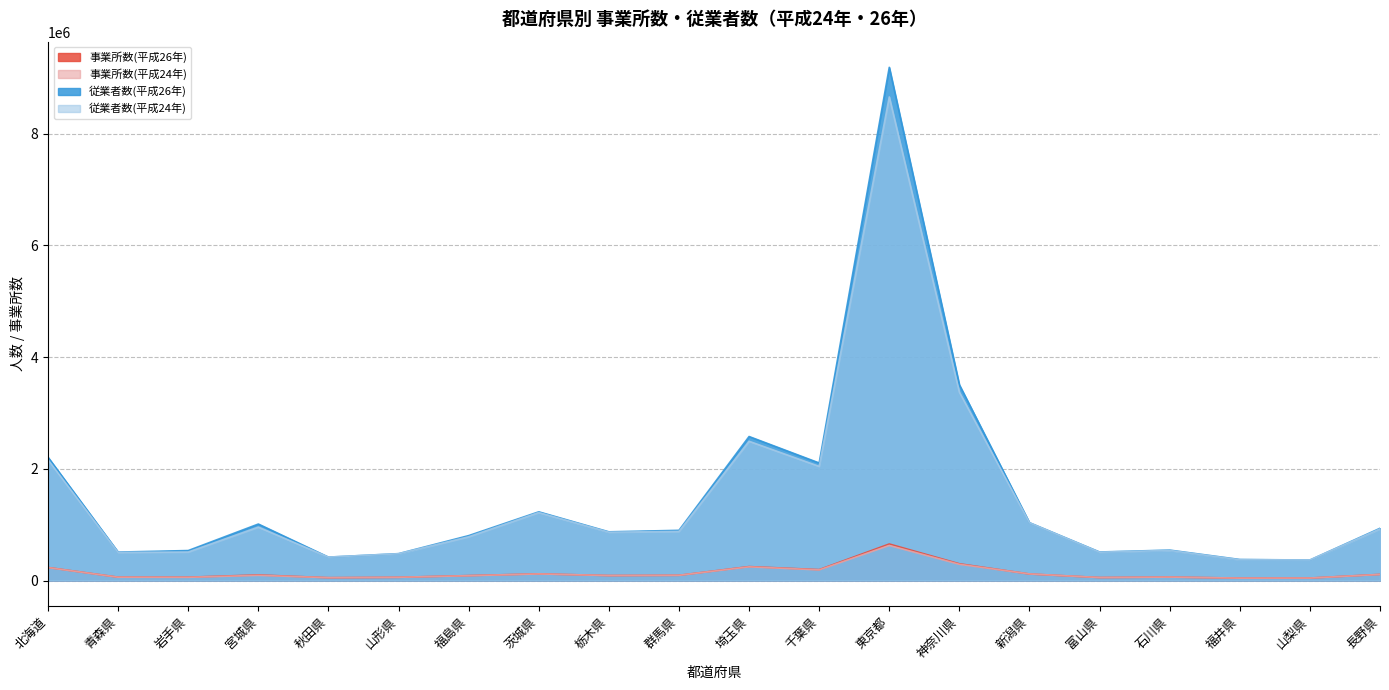

What is the minimum value for 従業者数(平成24年)?

367195